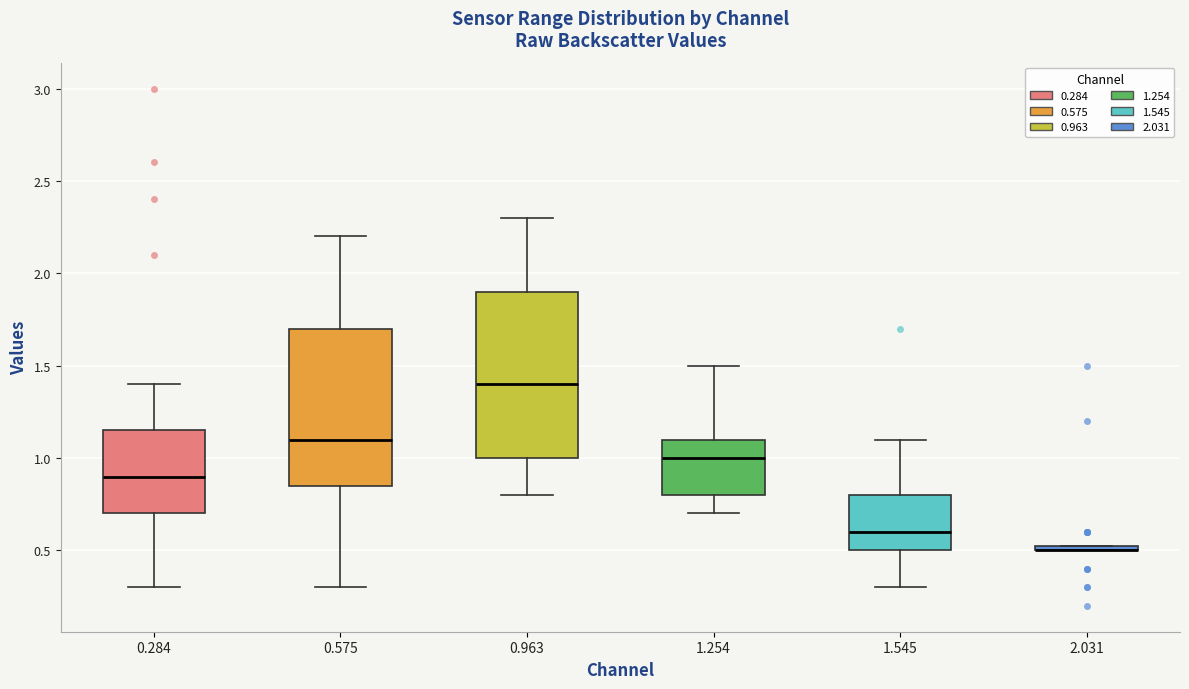

Where is the lower edge of the box at x = 1.254 on the y-axis? The values are not printed on the chart, so give them approximately, as read against the axis.

0.80